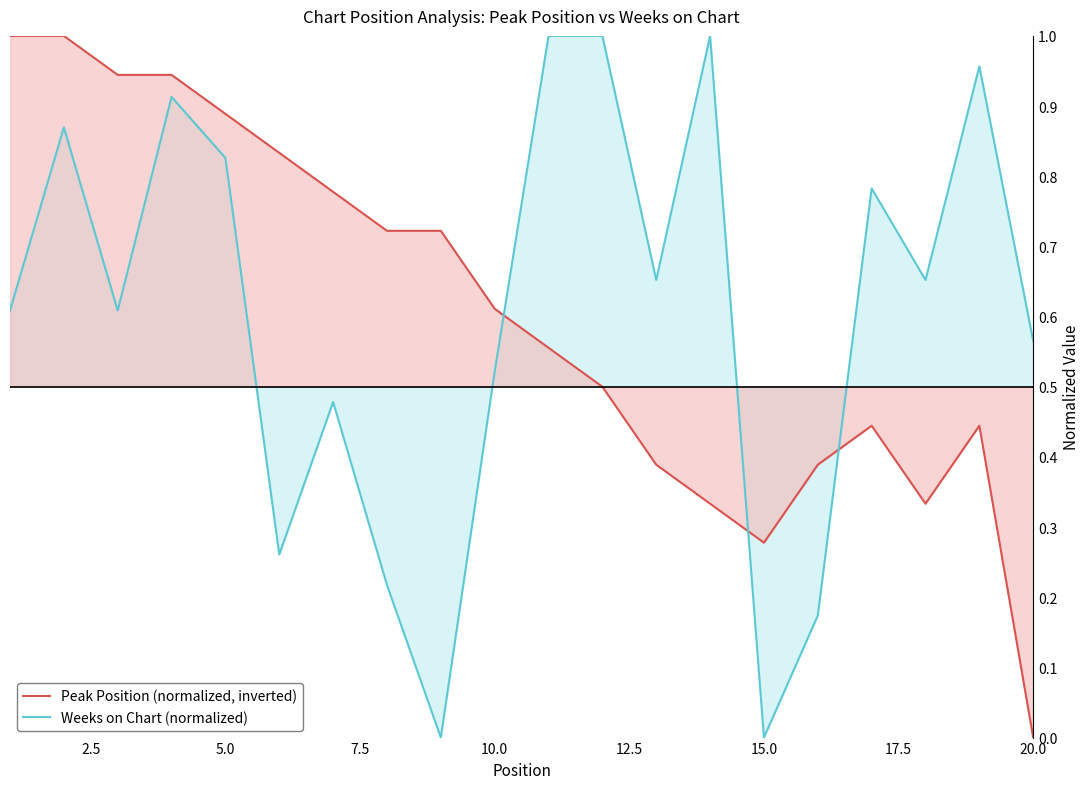

True or false: Peak Position (normalized, inverted) and Weeks on Chart (normalized) intersect in this chart.

True